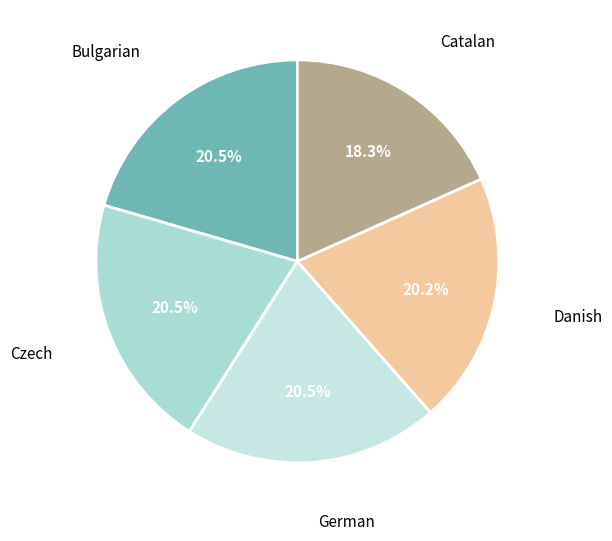

Does Czech account for over 50% of the chart?

No